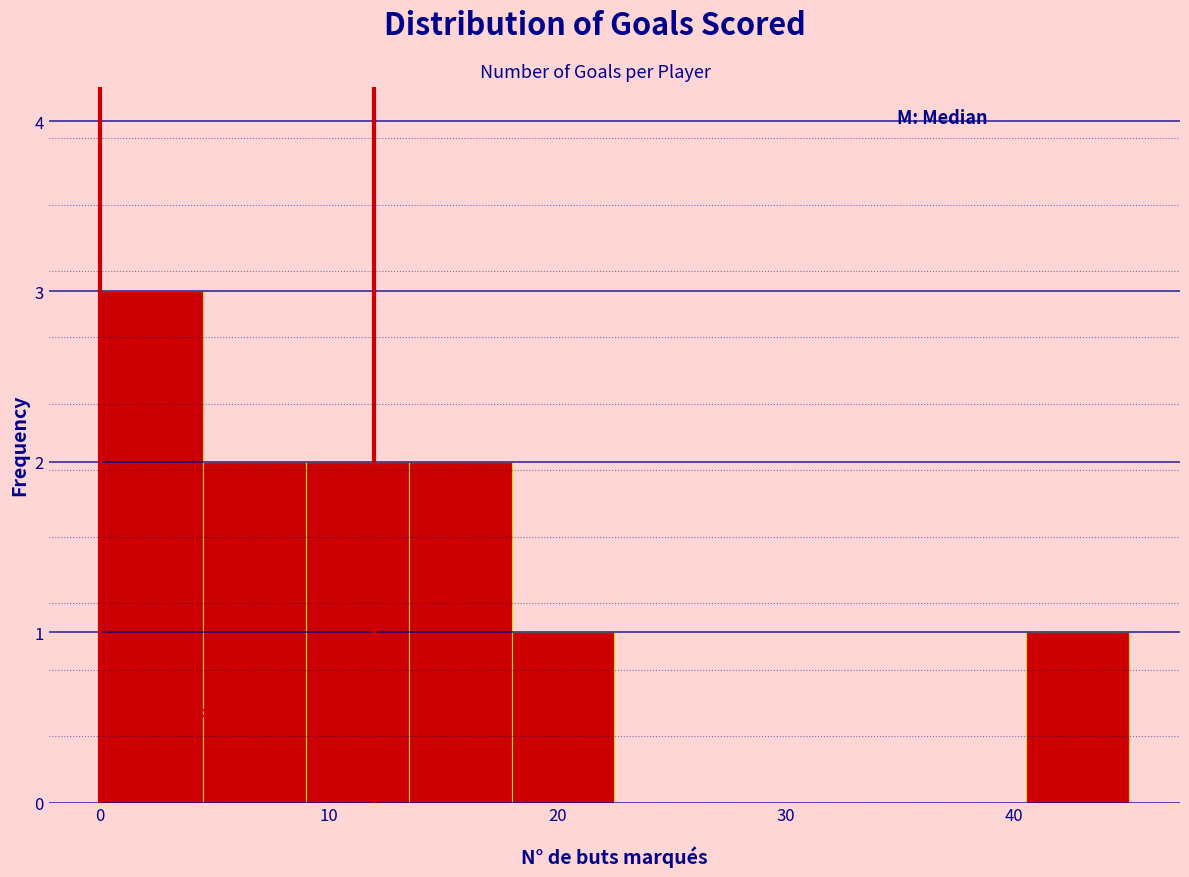

Which range on the x-axis has the tallest bar?

0.0 to 4.5